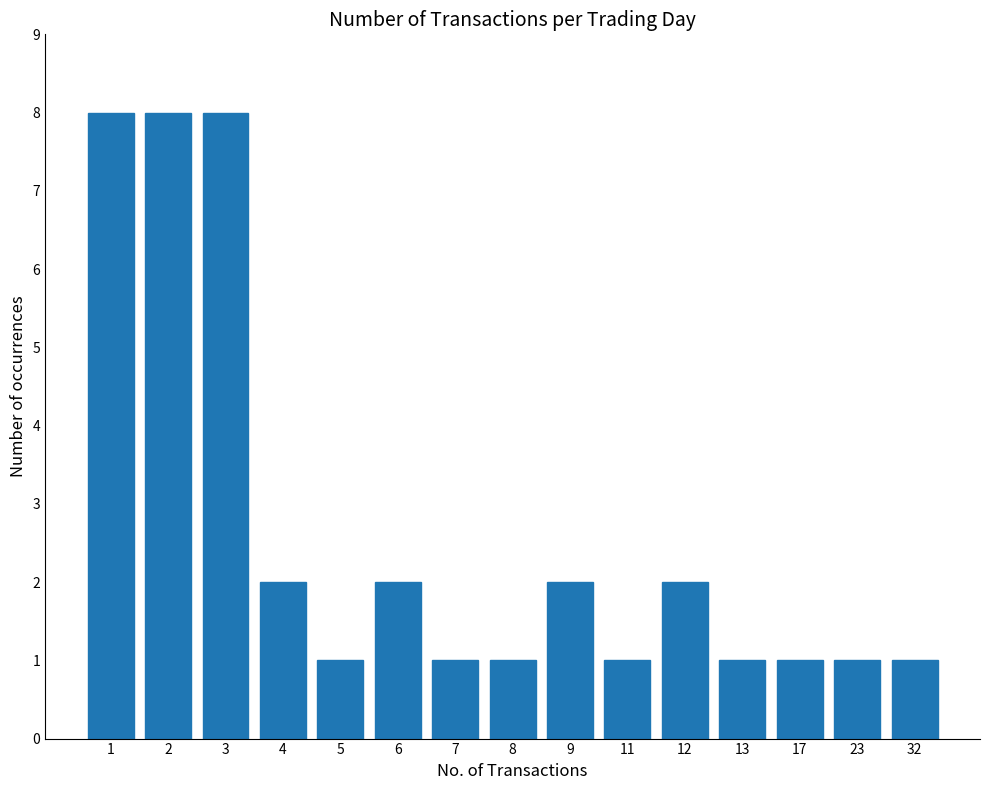

Approximately how many times larger is the value at 5 compared to 4?

0.5